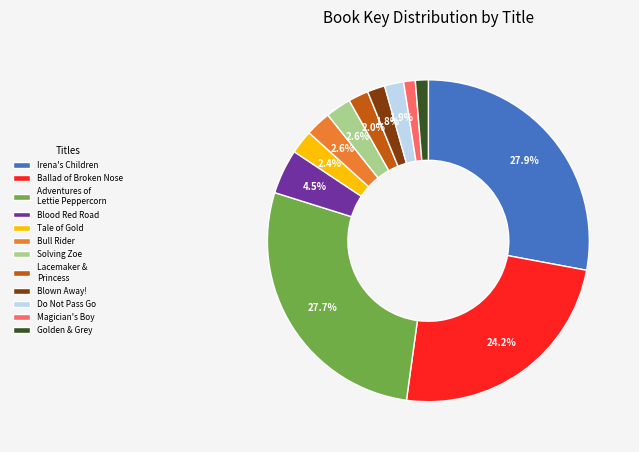

How many segments does this pie chart have?

12